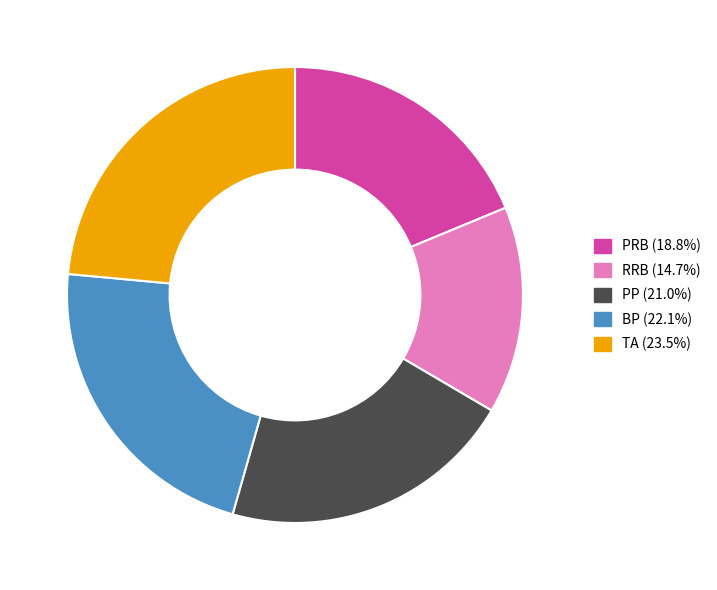

Rank the categories by value from highest to lowest.

TA, BP, PP, PRB, RRB